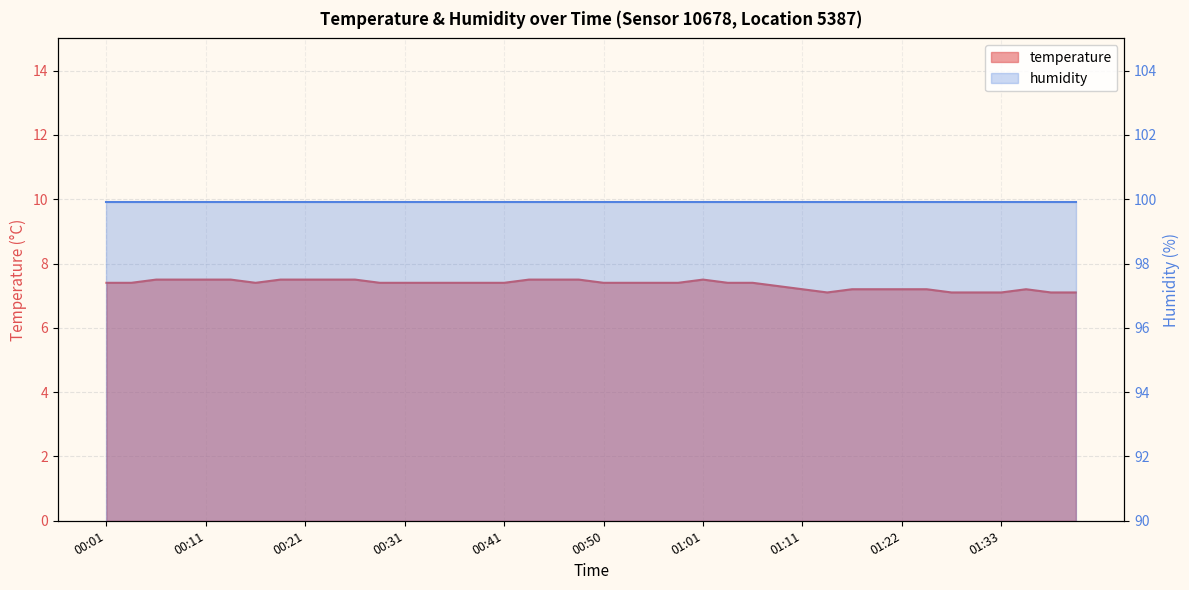

Which category has the highest value across all series?

00:06